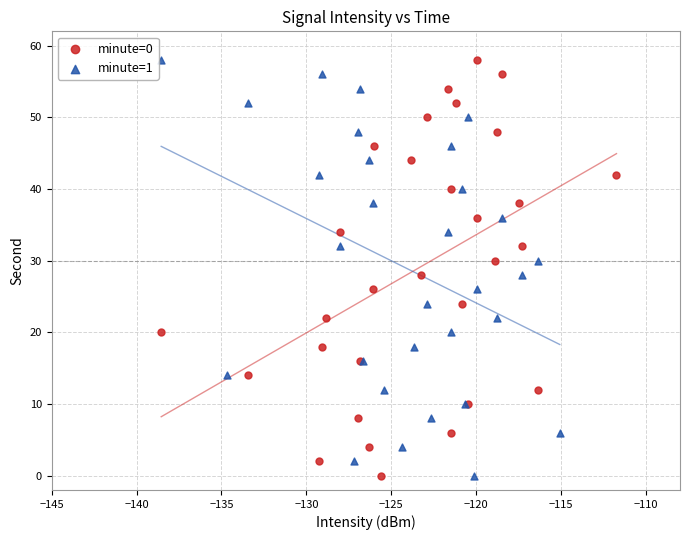

What are all the series names shown in the legend?

minute=0, minute=1